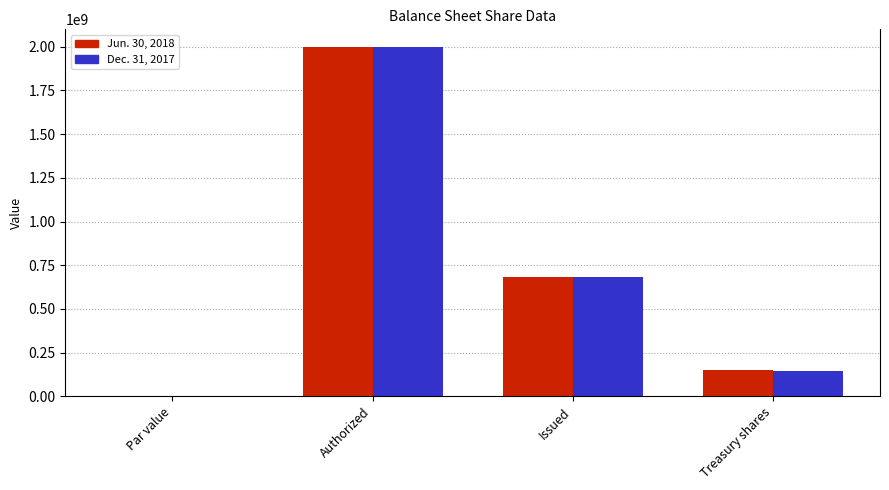

Which category has the highest value in the Dec. 31, 2017 series?

Authorized